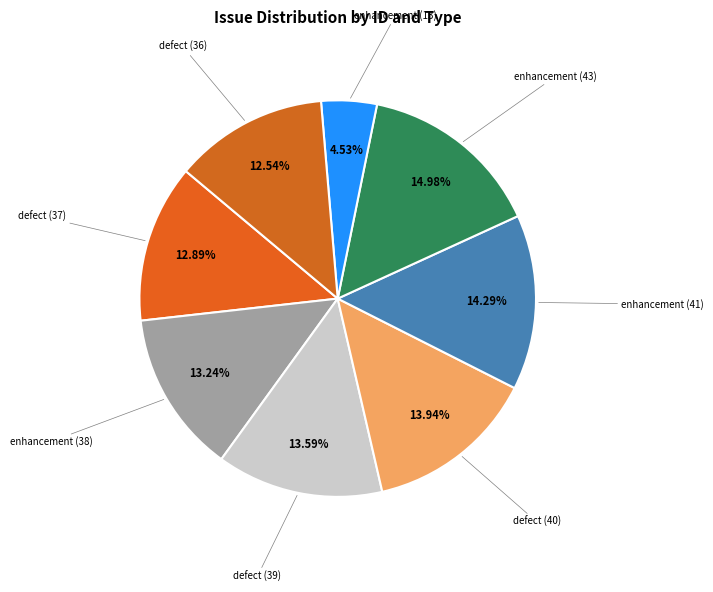

To the nearest percent, what percentage of the pie is enhancement (13)?

5%